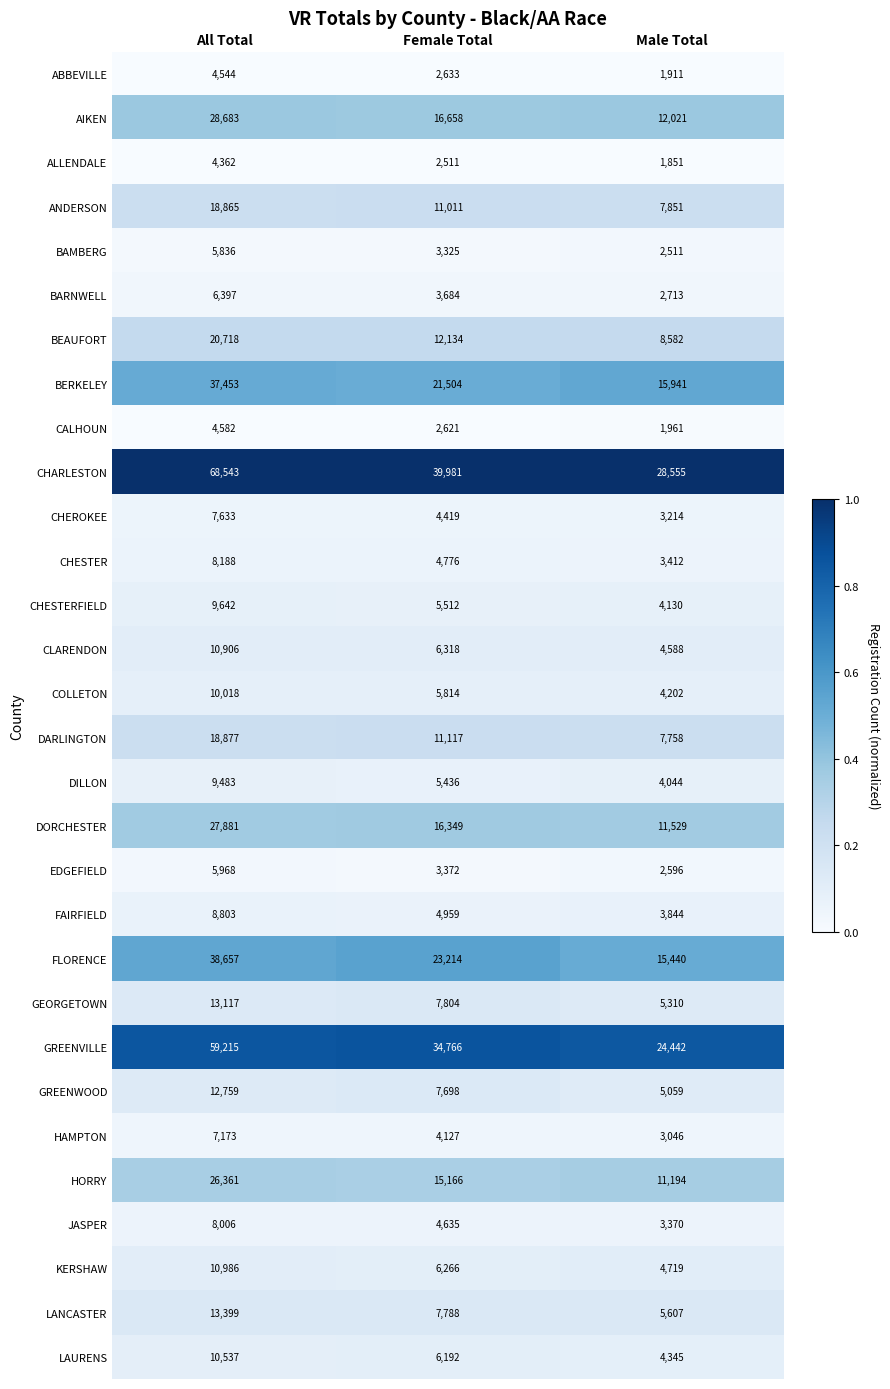

What is the minimum value shown in the chart?

1851